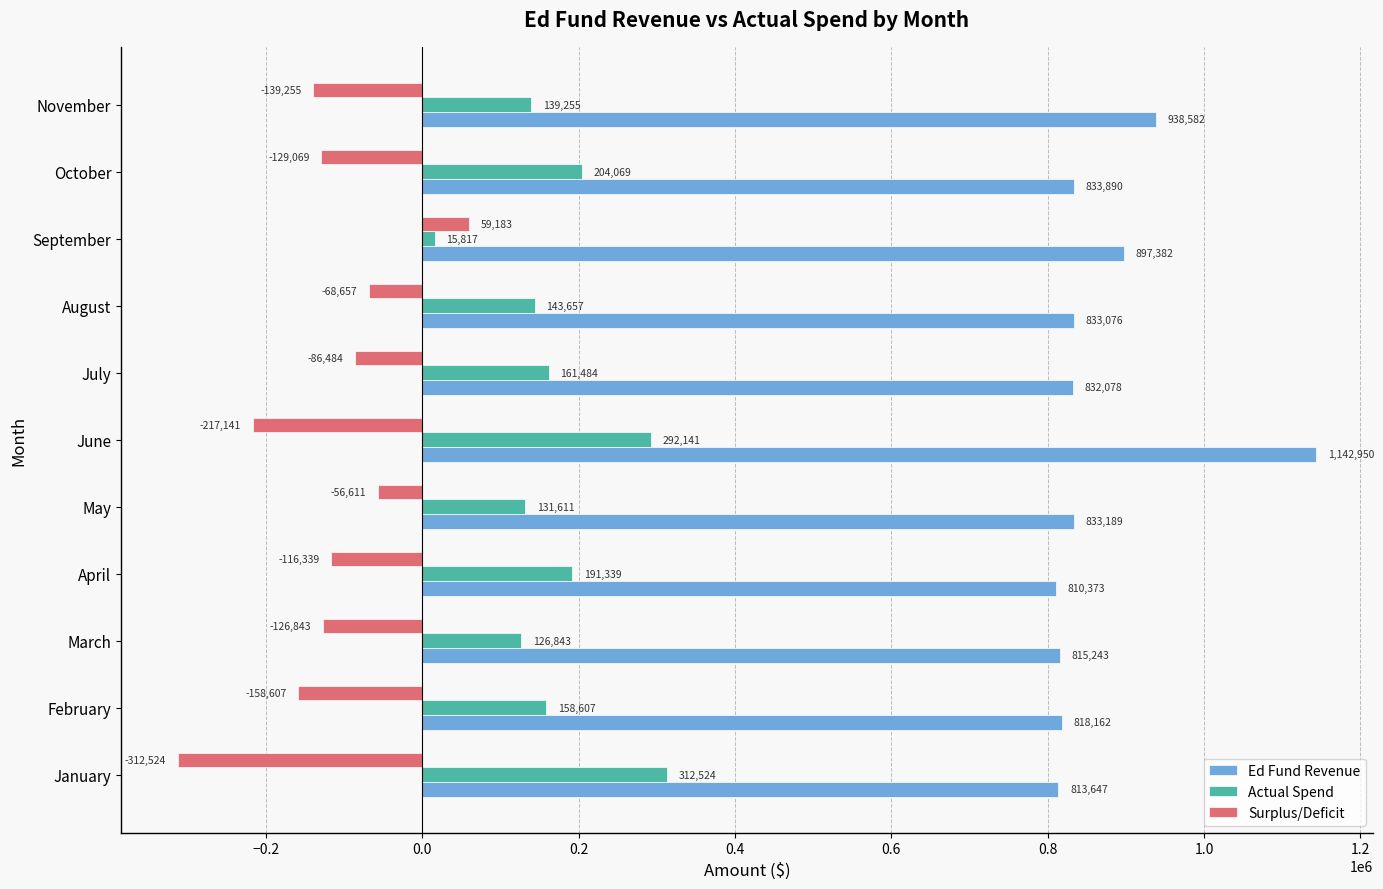

Which series has the largest total across all categories?

Ed Fund Revenue